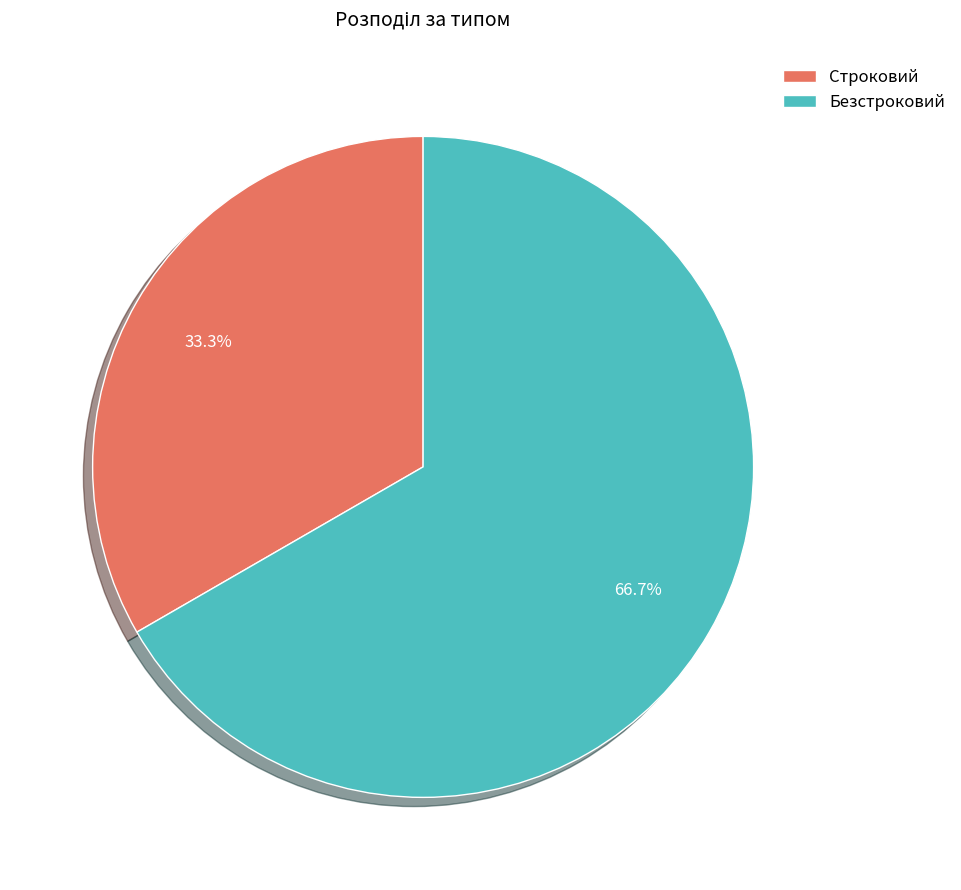

Approximately how many times larger is the value at Безстроковий compared to Строковий?

2.0